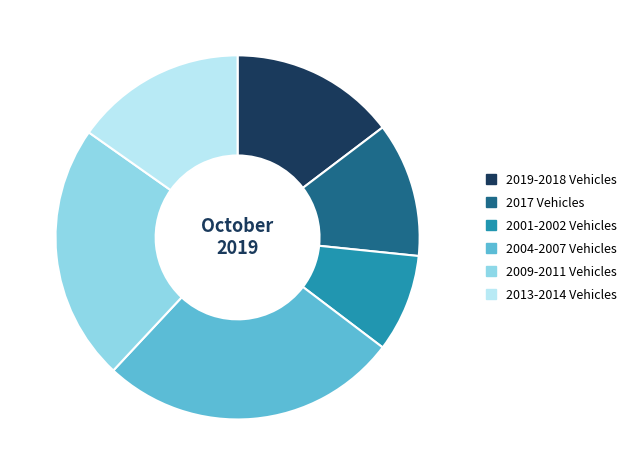

The 2004-2007 Vehicles slice represents 38% of the pie. True or false?

False